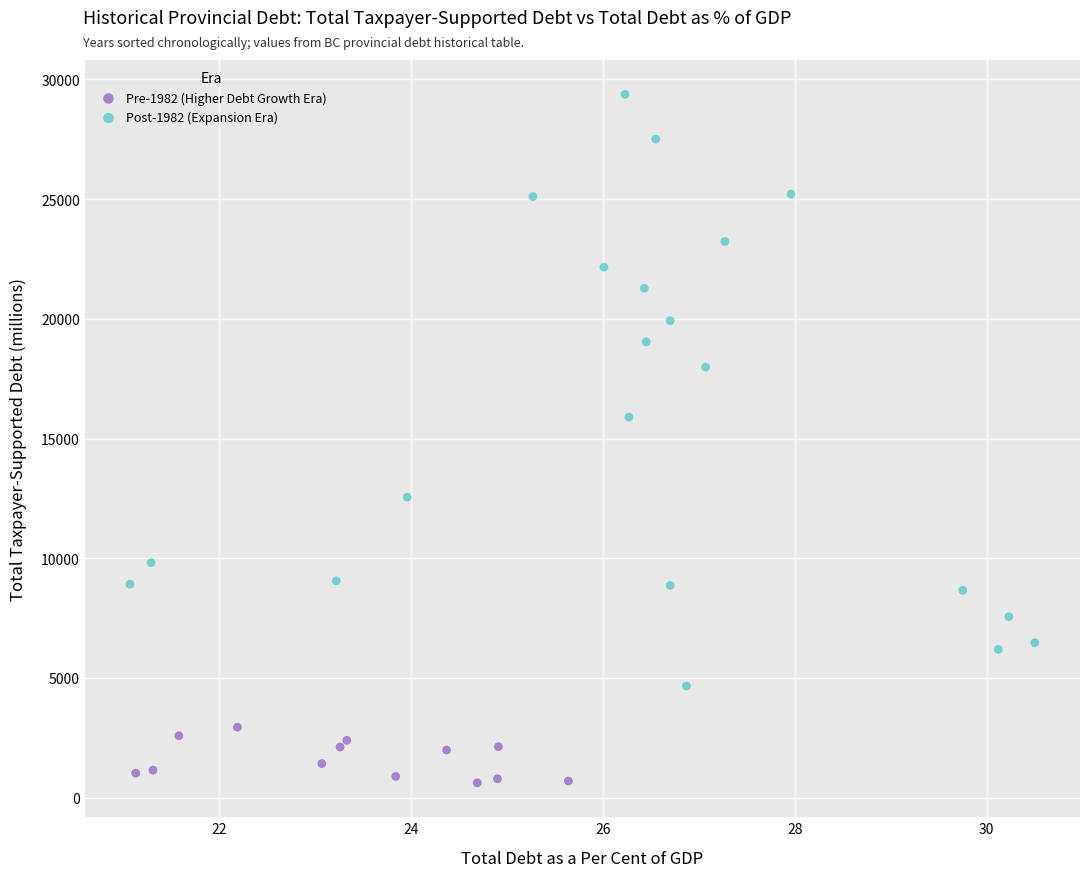

Which series reaches the minimum Y coordinate?

Pre-1982 (Higher Debt Growth Era)